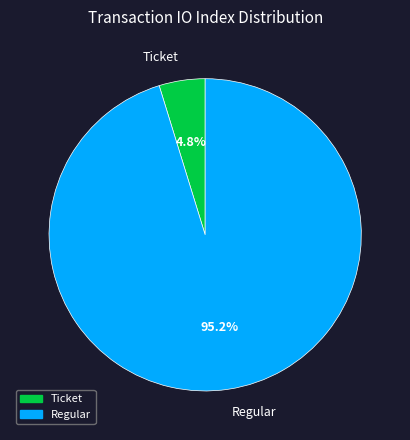

What is the majority slice?

Regular